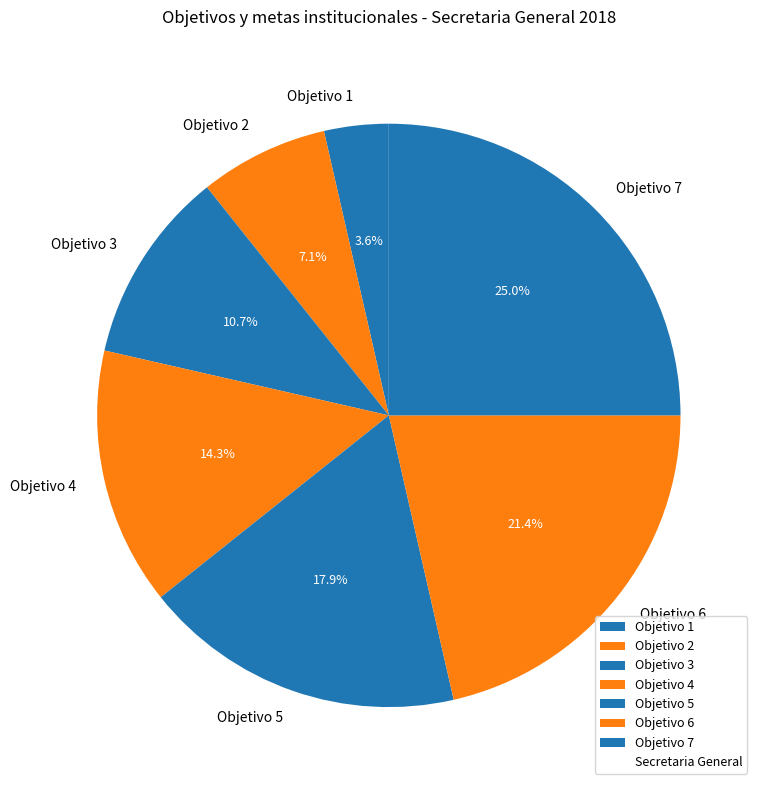

What is the ratio of the value at Objetivo 3 to the value at Objetivo 1?

3.0